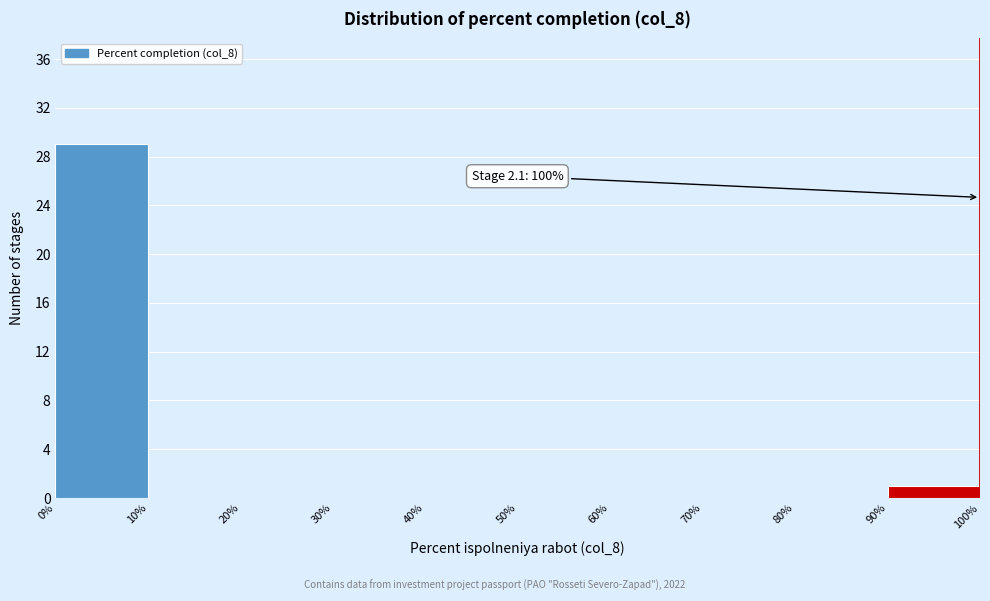

Which range on the x-axis has the tallest bar?

0% to 10%